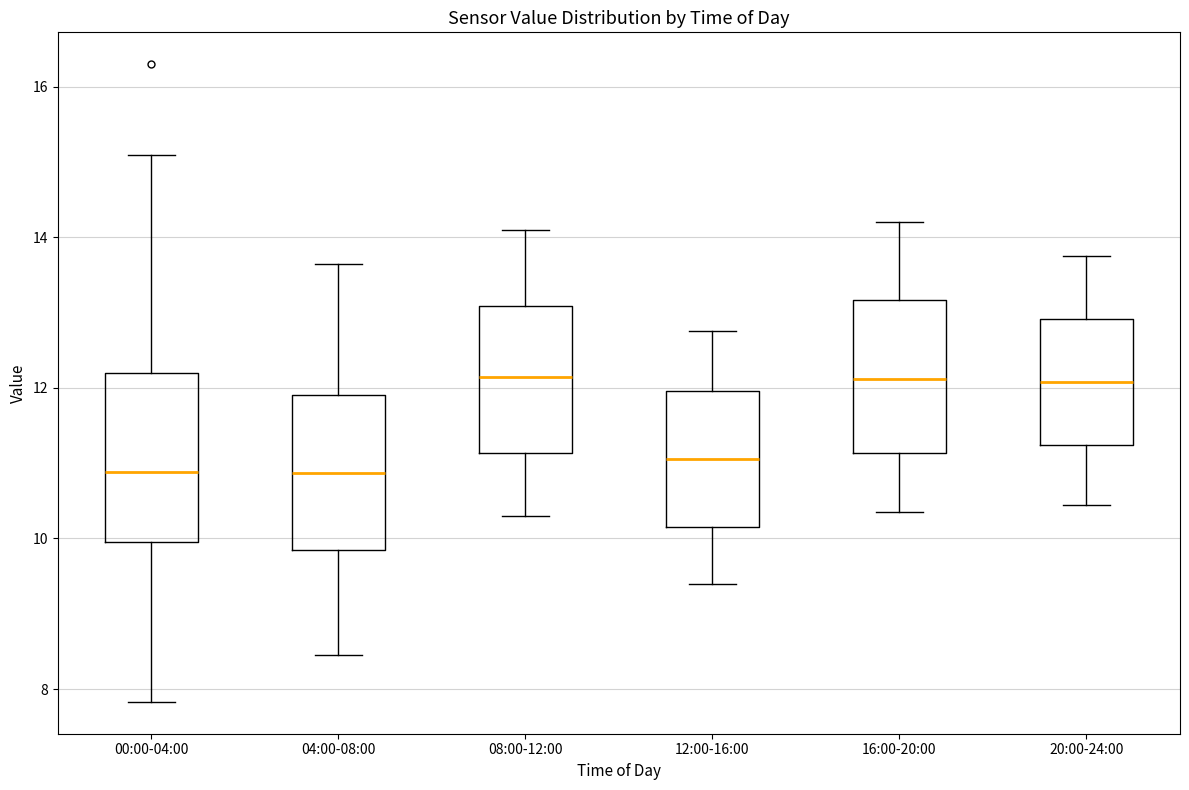

Reading left to right, read every box against the y-axis: the position of its median line, the range the box covers, and the ends of its whiskers. The values are not printed on the chart, so give them approximately, as read against the axis.

00:00-04:00: median 10.8, box 10.0 to 12.2, whiskers 7.8 to 15.2
04:00-08:00: median 10.8, box 9.8 to 12.0, whiskers 8.4 to 13.6
08:00-12:00: median 12.2, box 11.2 to 13.0, whiskers 10.4 to 14.2
12:00-16:00: median 11.0, box 10.2 to 12.0, whiskers 9.4 to 12.8
16:00-20:00: median 12.2, box 11.2 to 13.2, whiskers 10.4 to 14.2
20:00-24:00: median 12.0, box 11.2 to 13.0, whiskers 10.4 to 13.8